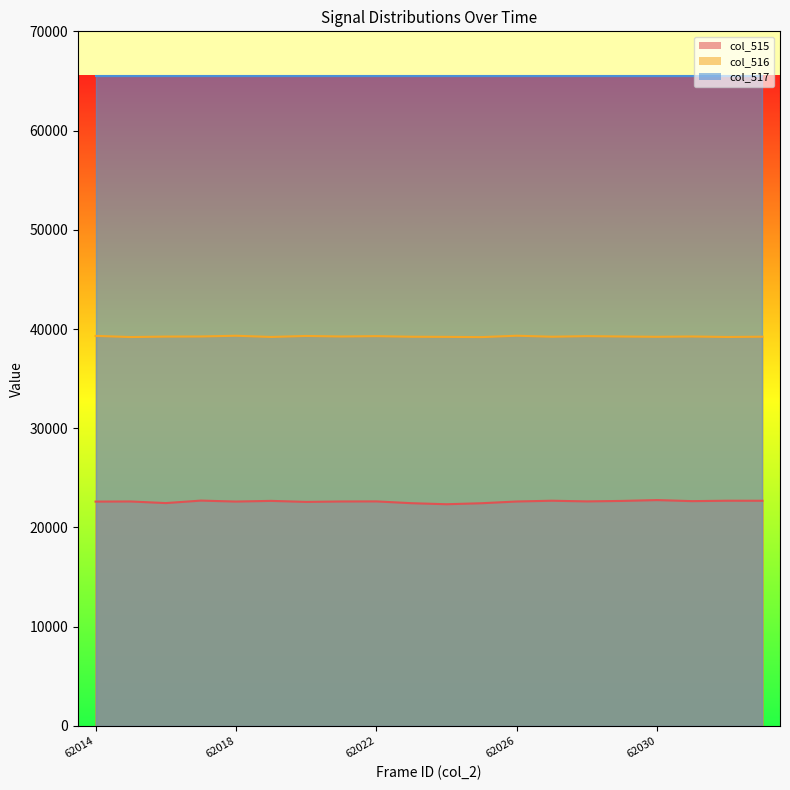

In col_515 line, how many points are higher than both neighbors (excluding endpoints)?

7